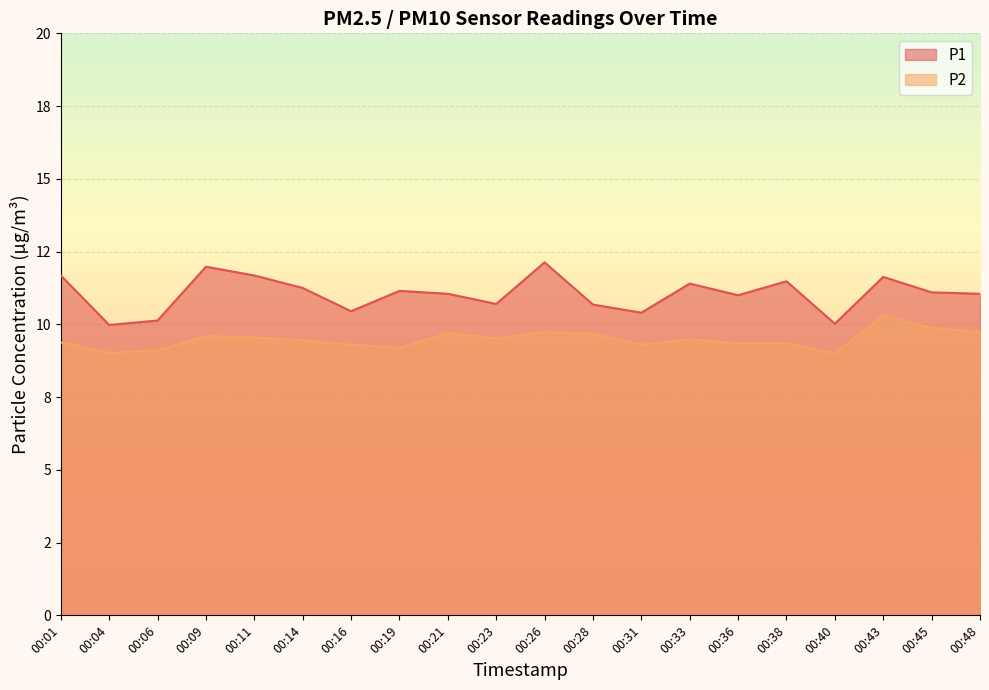

How many data points in P1 are less than 11?

7